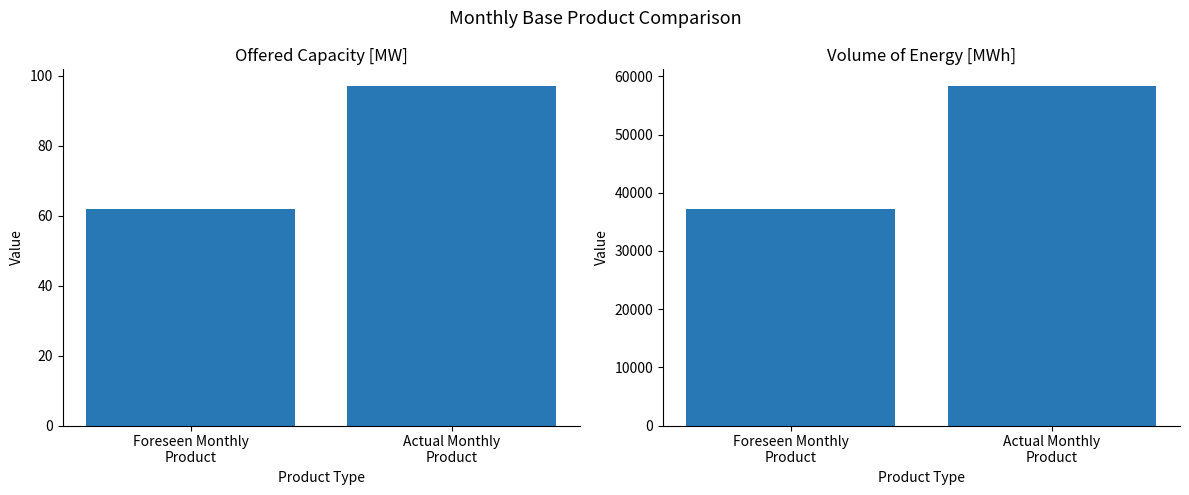

How many values are below 58297?

1